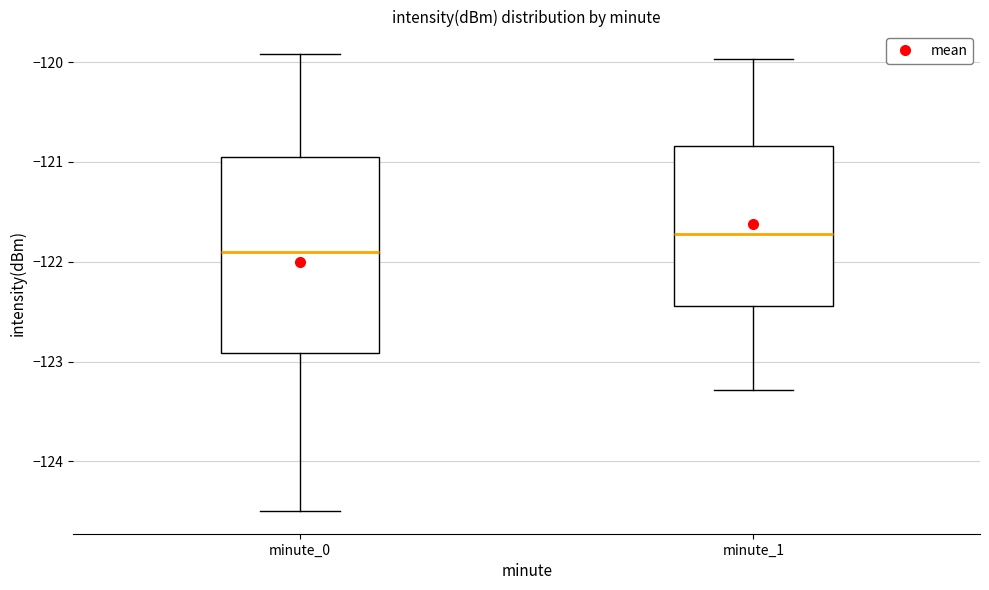

Where is the lower edge of the box for minute_0 on the y-axis? The values are not printed on the chart, so give them approximately, as read against the axis.

-122.9